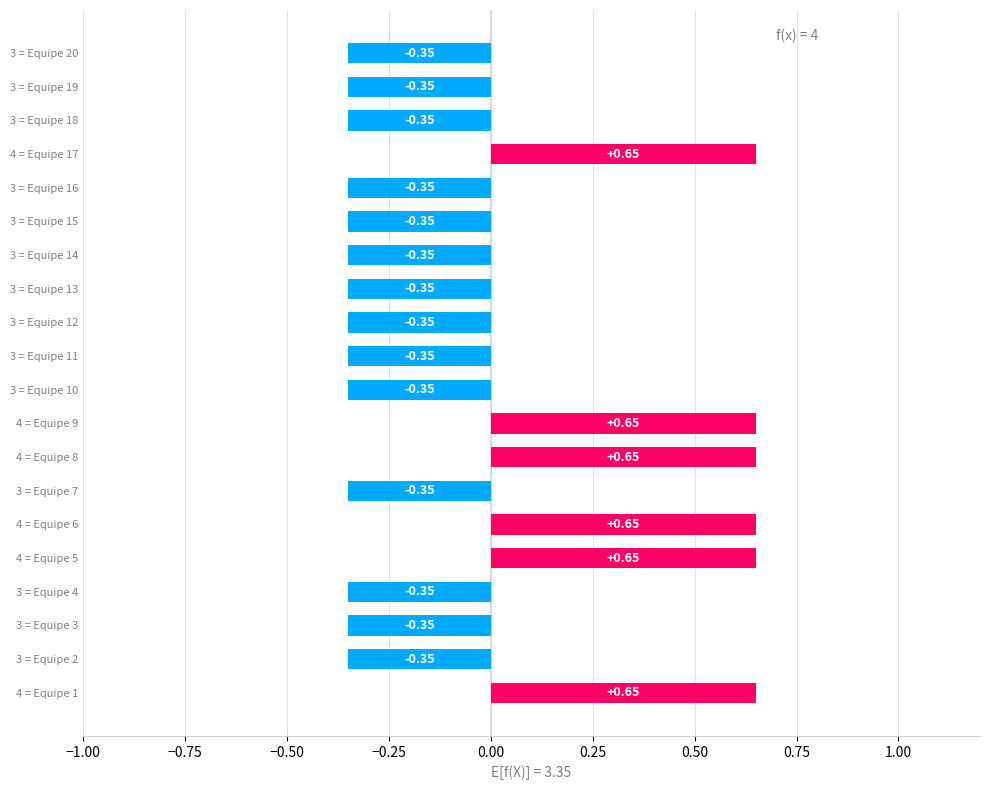

Are the bars horizontal?

Yes